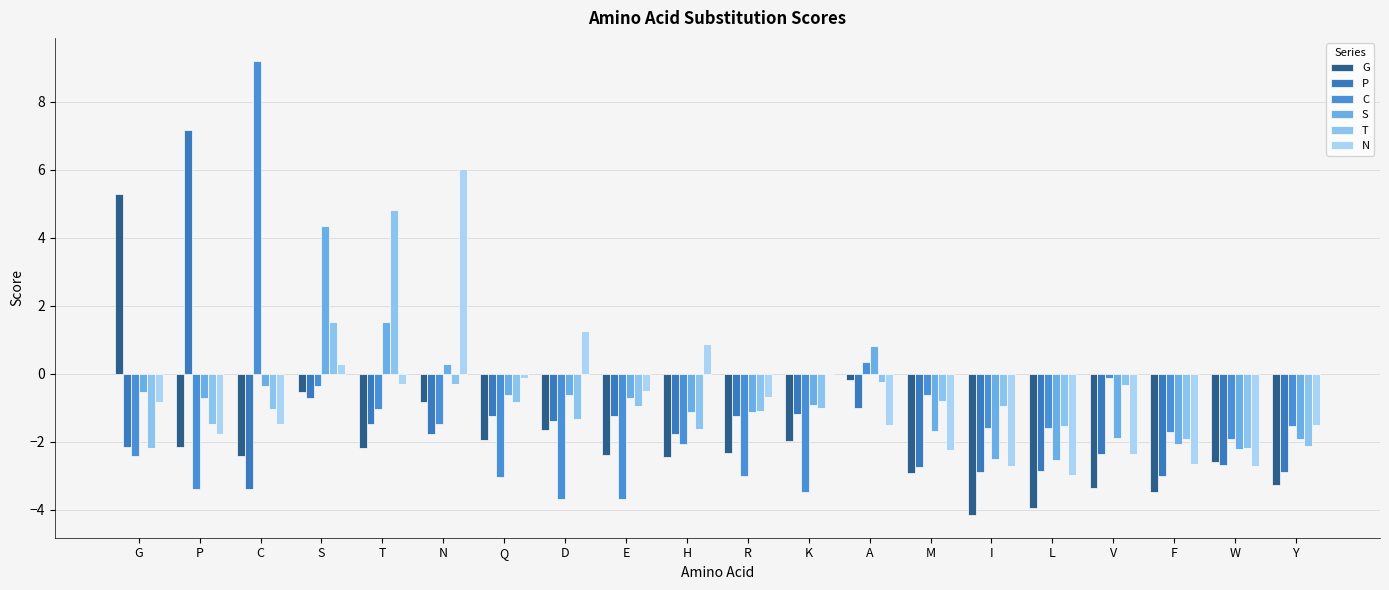

What value does the T series have at K?

-1.0